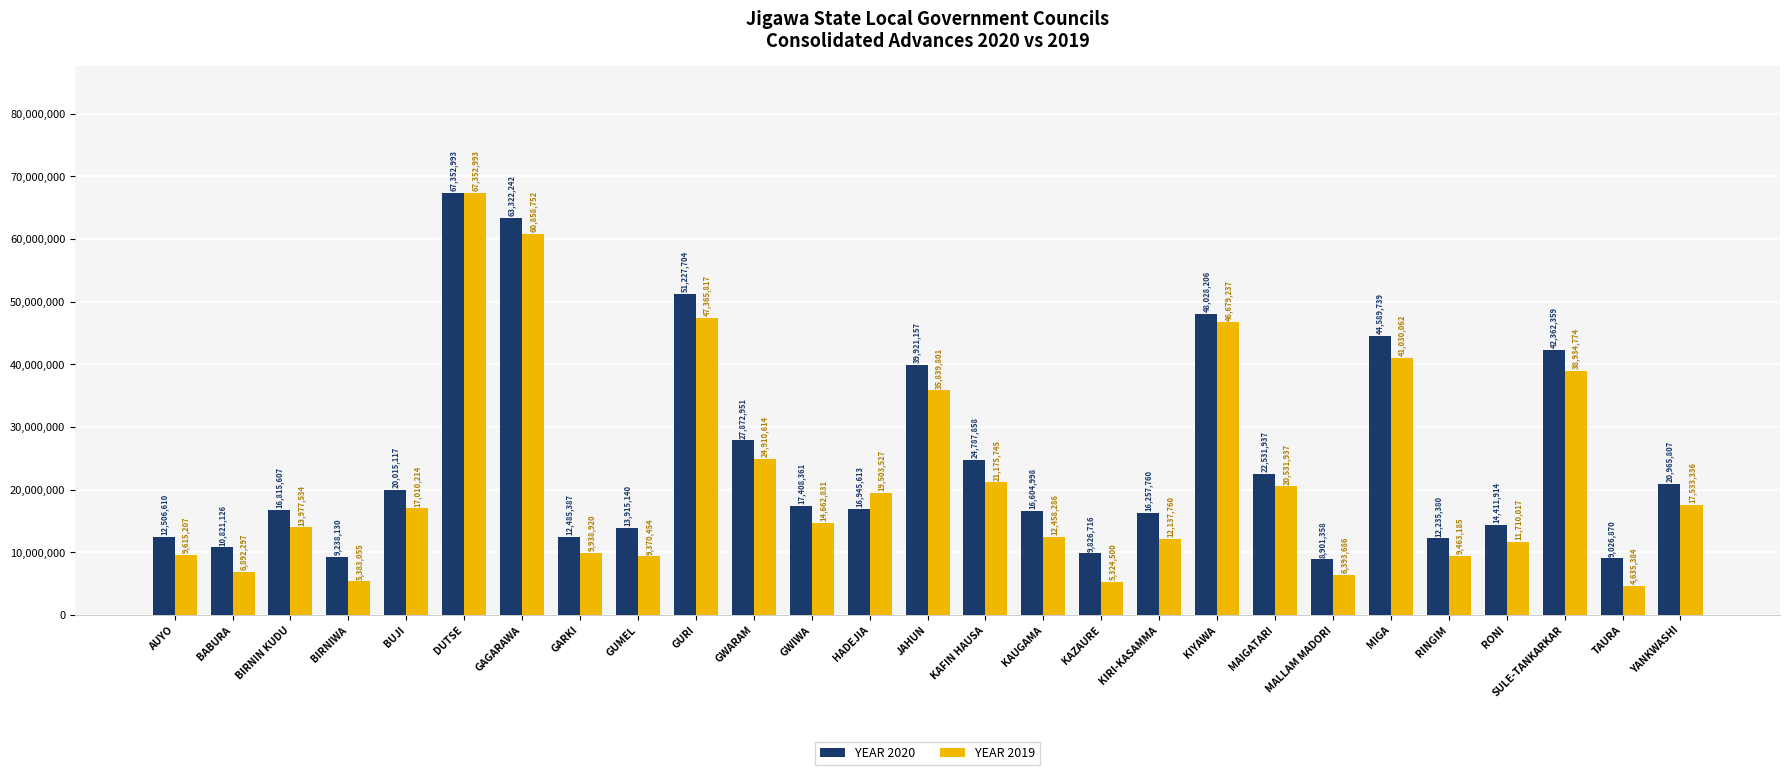

List the labels in order of YEAR 2019 value, smallest first.

TAURA, KAZAURE, BIRNIWA, MALLAM MADORI, BABURA, GUMEL, RINGIM, AUYO, GARKI, RONI, KIRI-KASAMMA, KAUGAMA, BIRNIN KUDU, GWIWA, BUJI, YANKWASHI, HADEJIA, MAIGATARI, KAFIN HAUSA, GWARAM, JAHUN, SULE-TANKARKAR, MIGA, KIYAWA, GURI, GAGARAWA, DUTSE